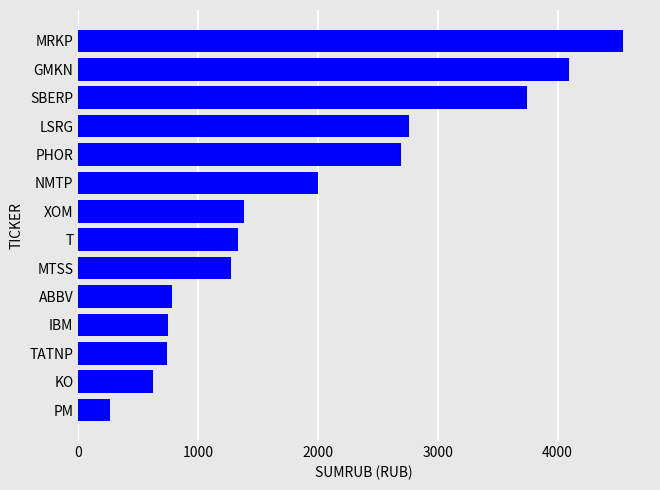

What is the sum of the values at MRKP and IBM?

5291.0